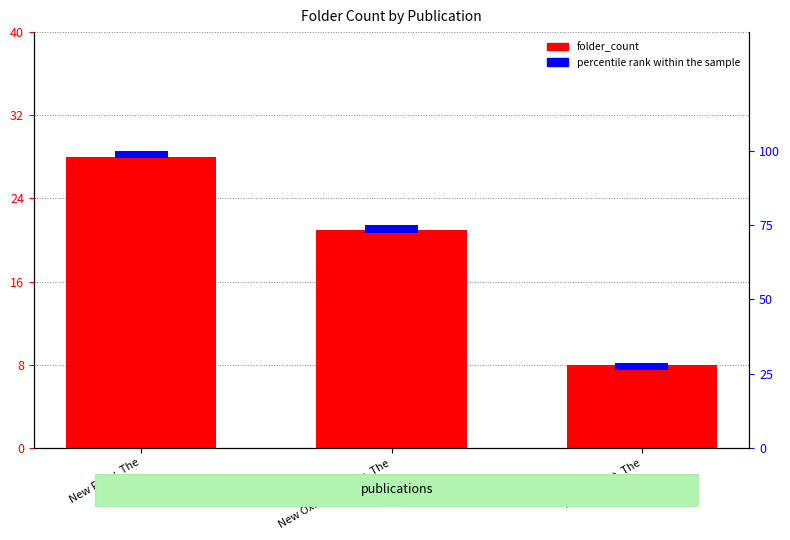

Where is folder_count nearest to the value 18?

New Oxford Review, The